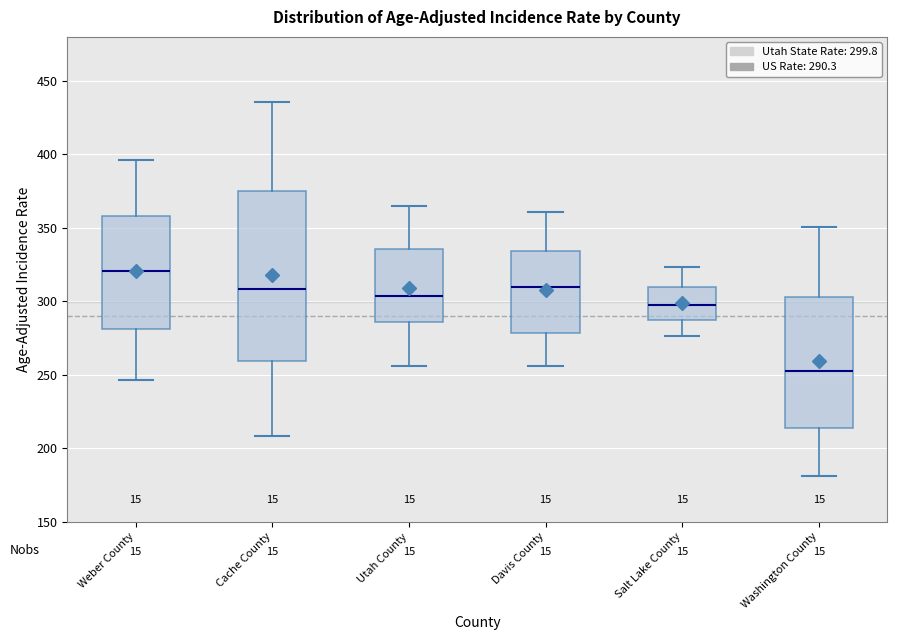

Where is the upper edge of the box for Davis County on the y-axis? The values are not printed on the chart, so give them approximately, as read against the axis.

335